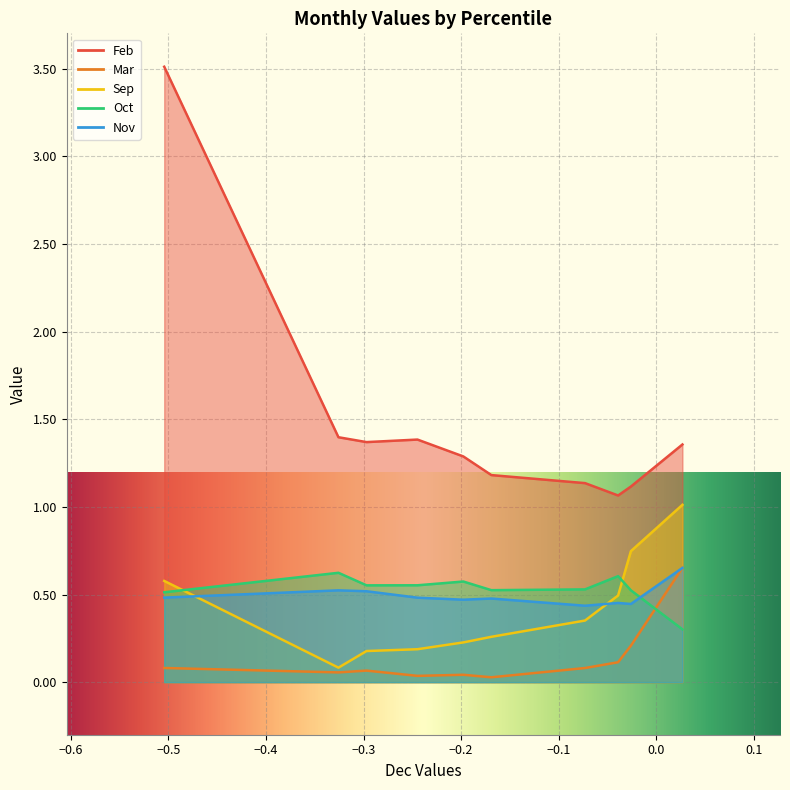

True or false: Nov has more than 2 interior local peaks.

True